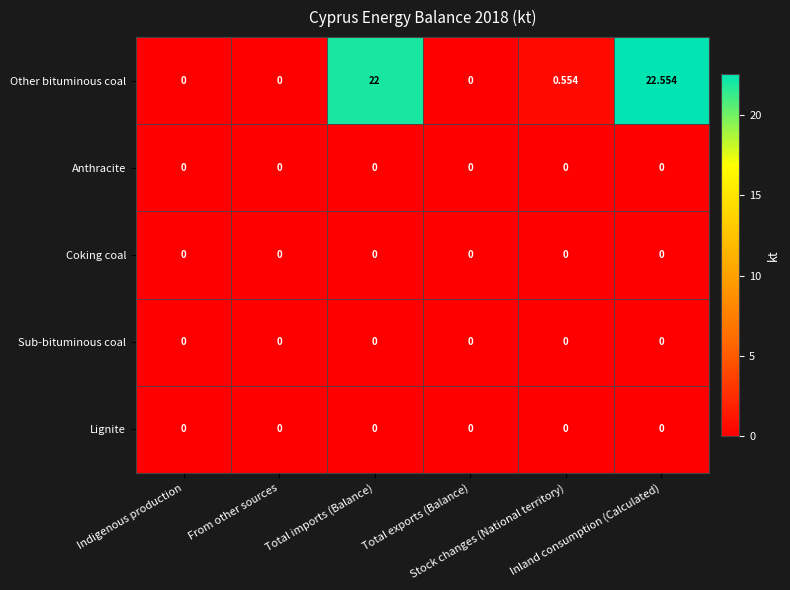

Count the number of data series in this chart.

5